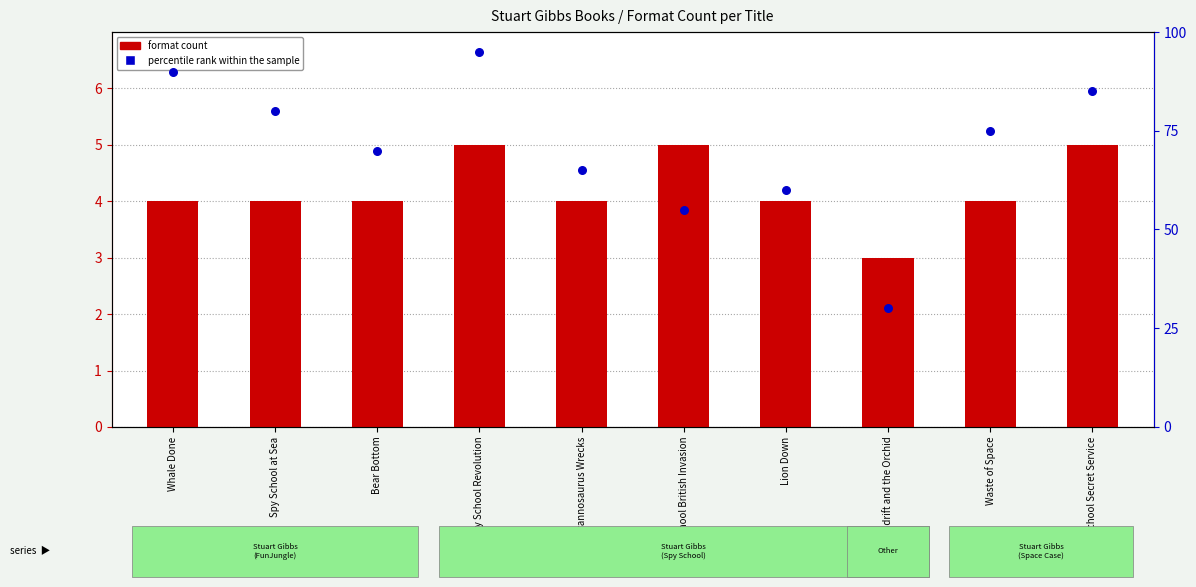

Which series has the largest total across all categories?

percentile rank within the sample